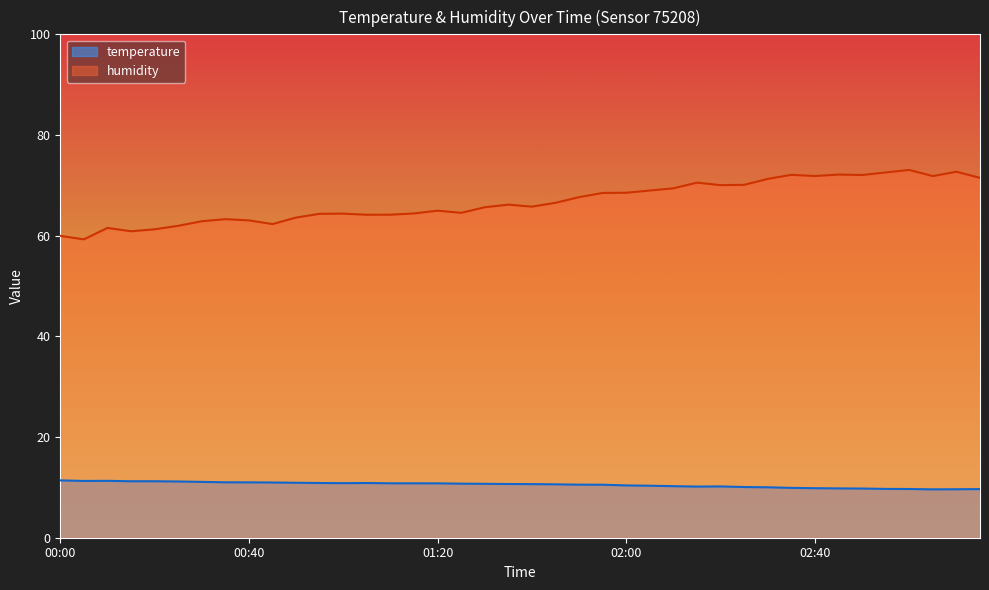

Which category has the highest value in the humidity series?

03:00